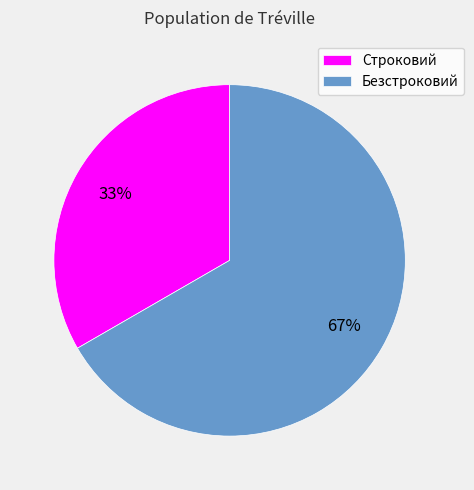

What is the ratio of the value at Безстроковий to the value at Строковий?

2.0